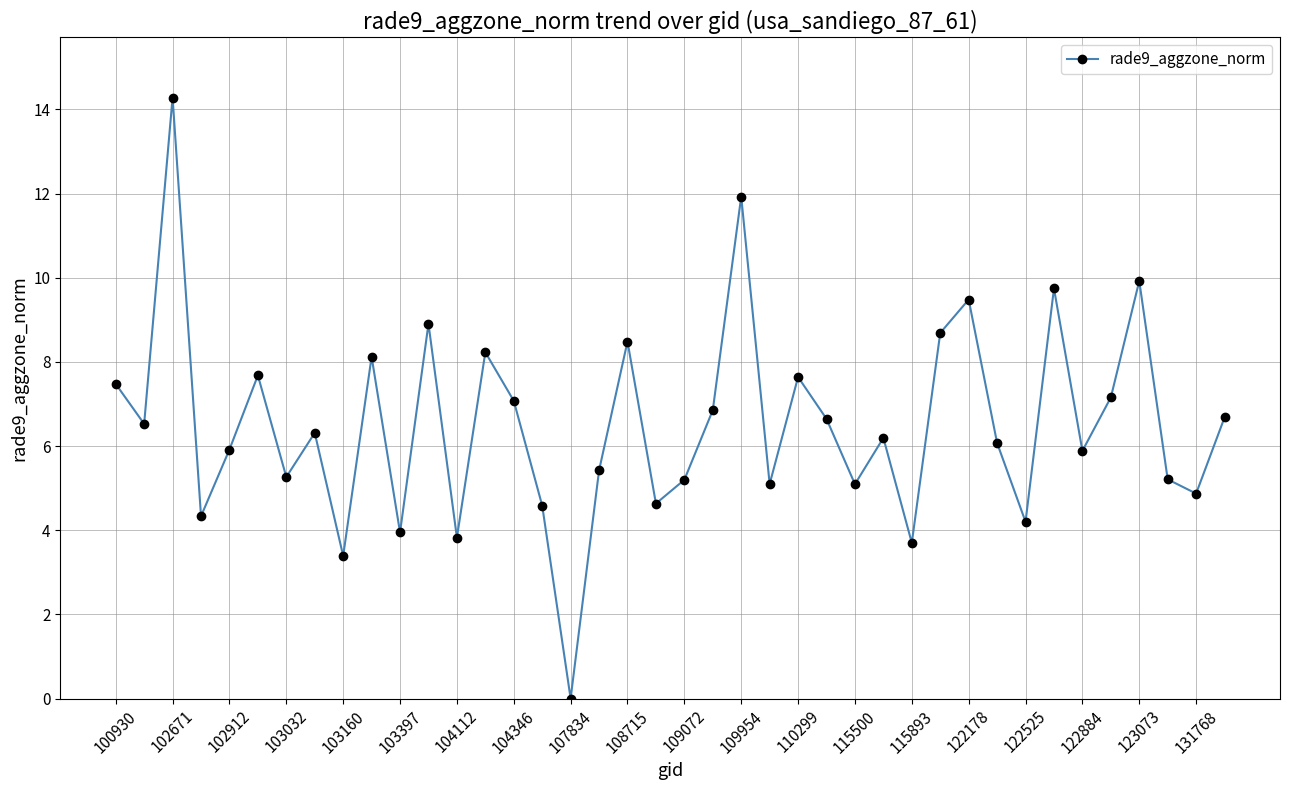

How many data points are above 6?

22